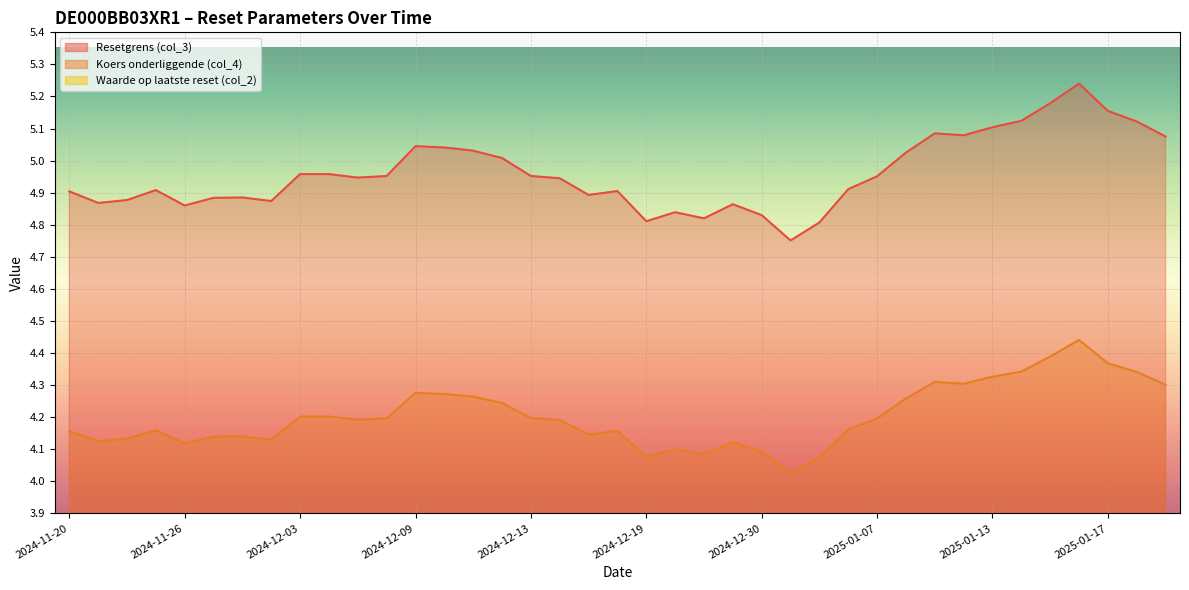

What is the value of the Koers onderliggende (col_4) point at the 19th from the left?

4.1